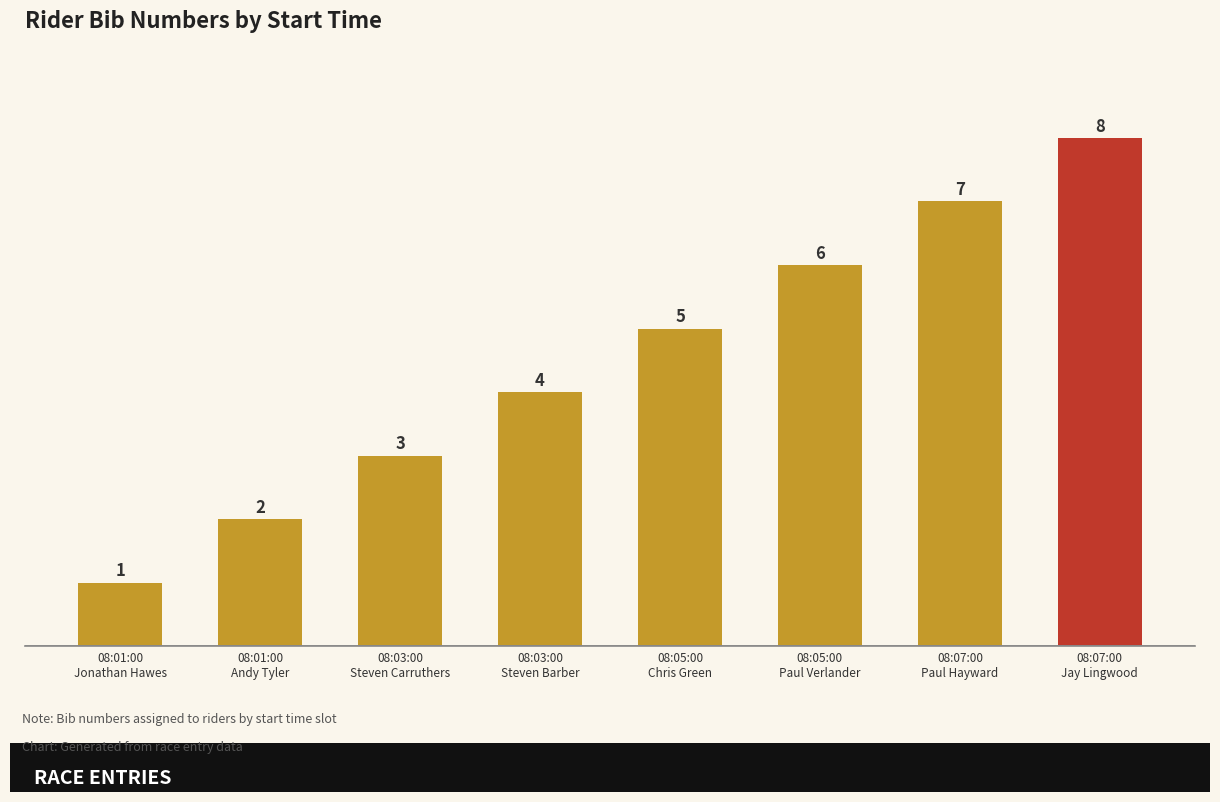

Which has a higher value, 08:07:00
Paul Hayward or 08:05:00
Paul Verlander?

08:07:00
Paul Hayward